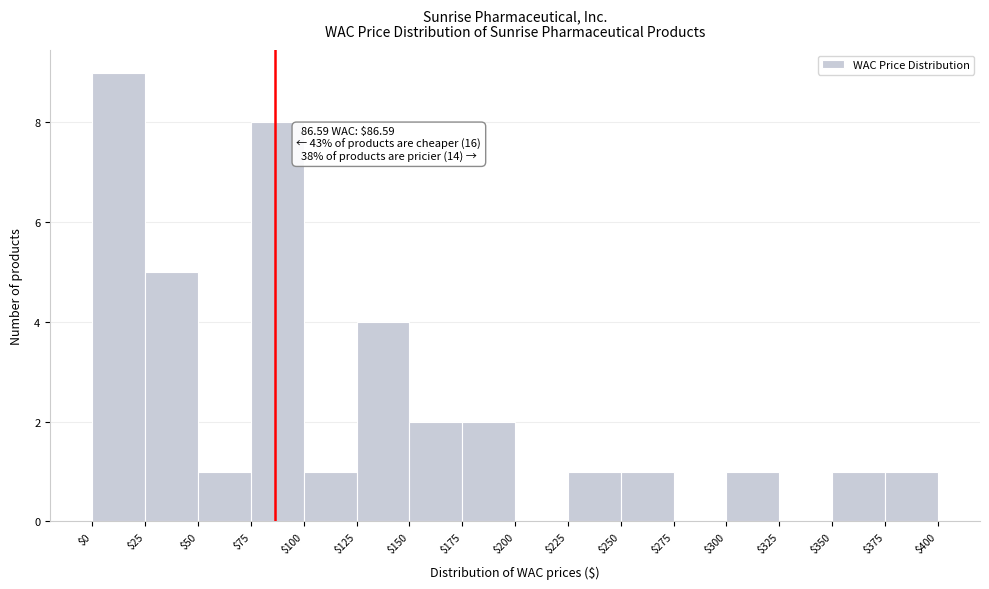

Which range on the x-axis has the tallest bar?

$0 to $25